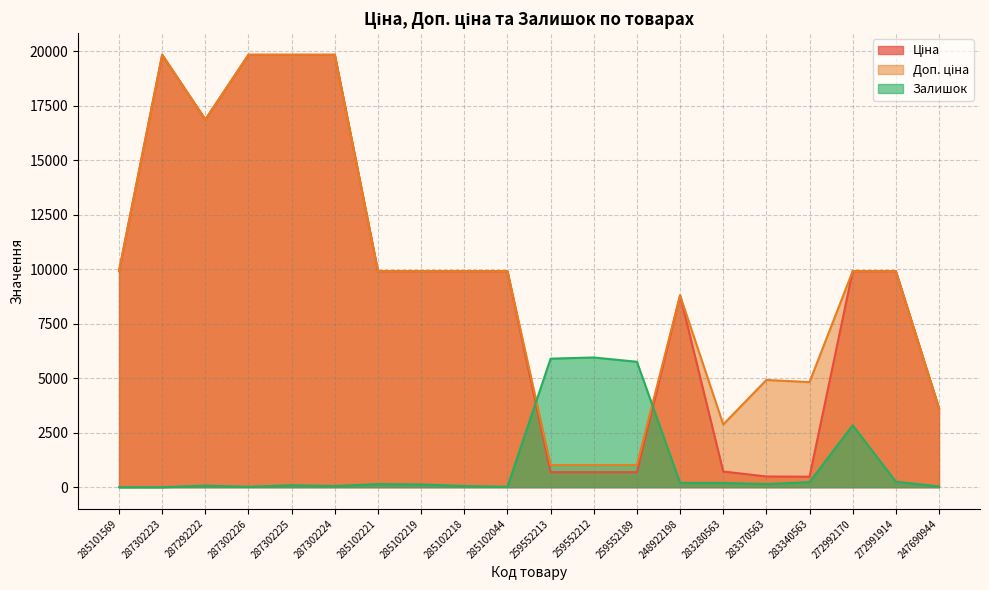

What is the lowest value of the Ціна series?

482.1